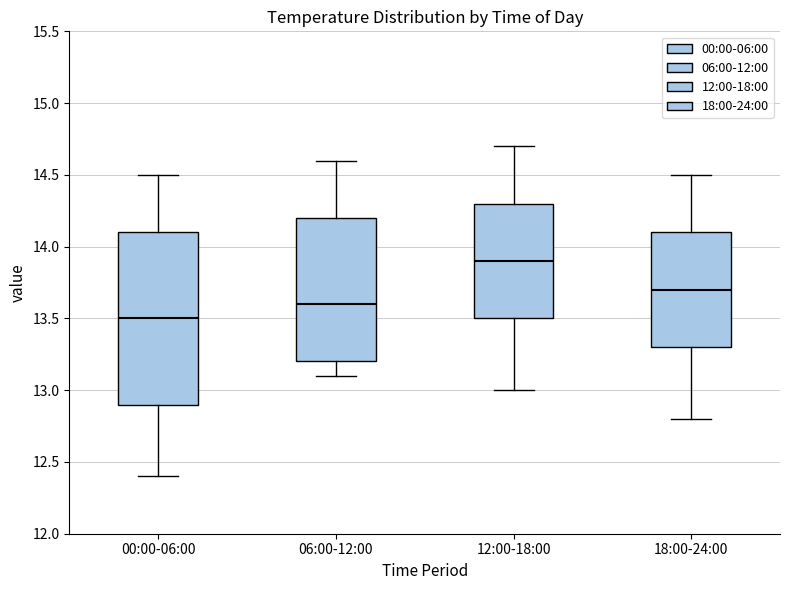

Reading left to right, transcribe this box plot: for each box, give where its median line is, the range the box spans, and where its two whiskers end, as read against the y-axis. The values are not printed on the chart, so give them approximately, as read against the axis.

00:00-06:00: median 13.5, box 12.9 to 14.1, whiskers 12.4 to 14.5
06:00-12:00: median 13.6, box 13.2 to 14.2, whiskers 13.1 to 14.6
12:00-18:00: median 13.9, box 13.5 to 14.3, whiskers 13.0 to 14.7
18:00-24:00: median 13.7, box 13.3 to 14.1, whiskers 12.8 to 14.5